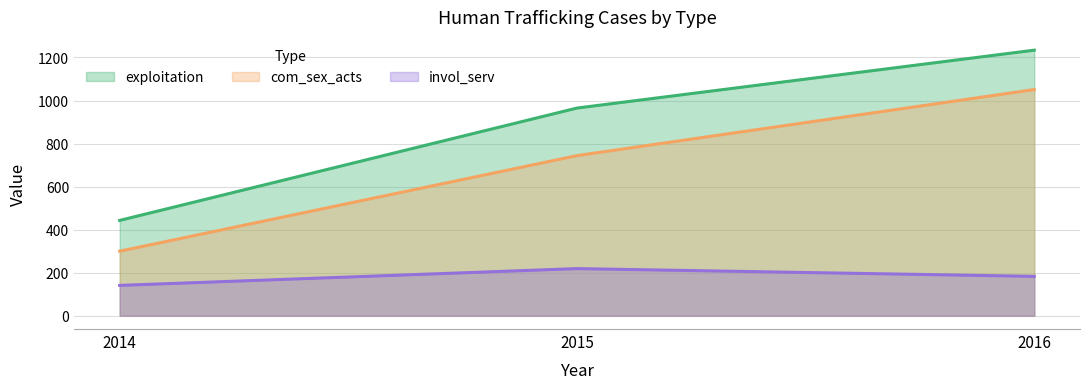

List the labels in order of com_sex_acts value, smallest first.

2014, 2015, 2016